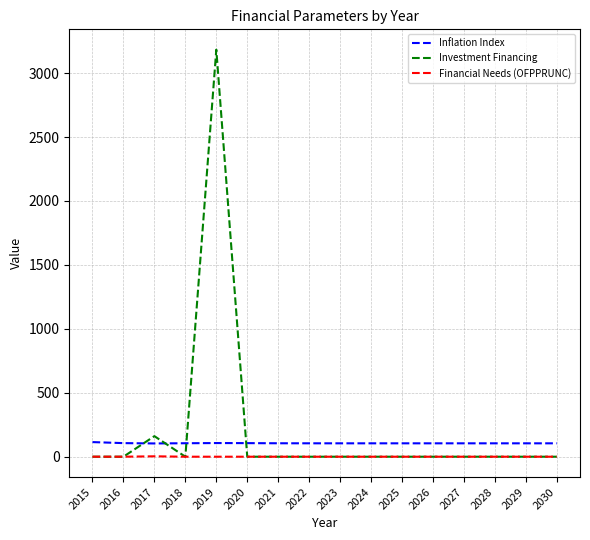

Which series has the largest range (max minus min)?

Investment Financing